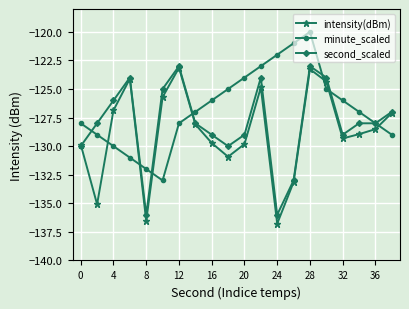

What are all the series names shown in the legend?

intensity(dBm), minute_scaled, second_scaled